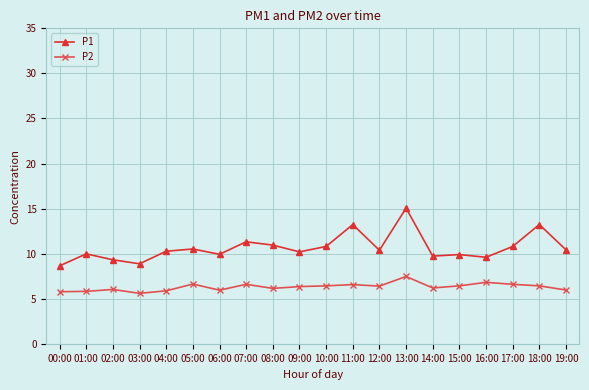

True or false: P1 and P2 cross at least once.

False